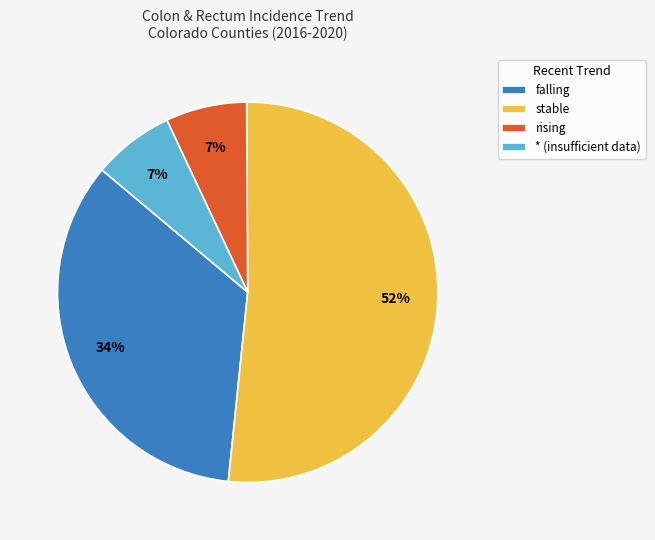

True or false: stable accounts for 52% of the total.

True